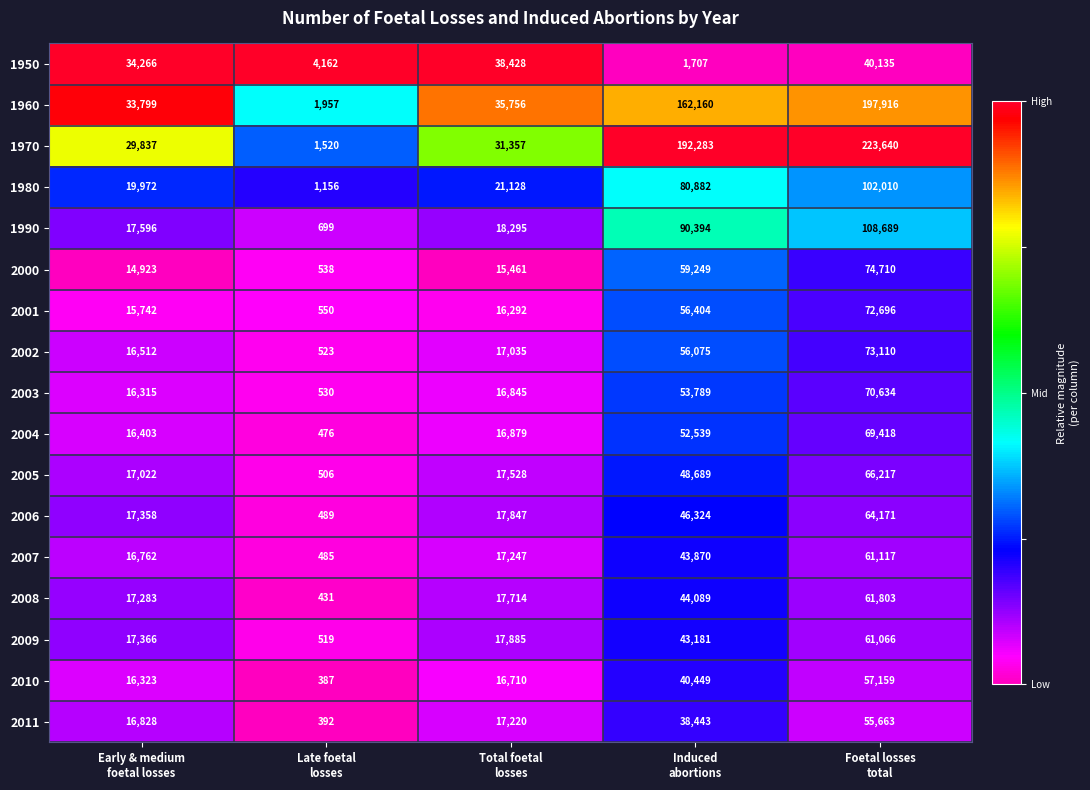

List the series in order of their peak value, highest first.

1970, 1960, 1990, 1980, 2000, 2002, 2001, 2003, 2004, 2005, 2006, 2008, 2007, 2009, 2010, 2011, 1950